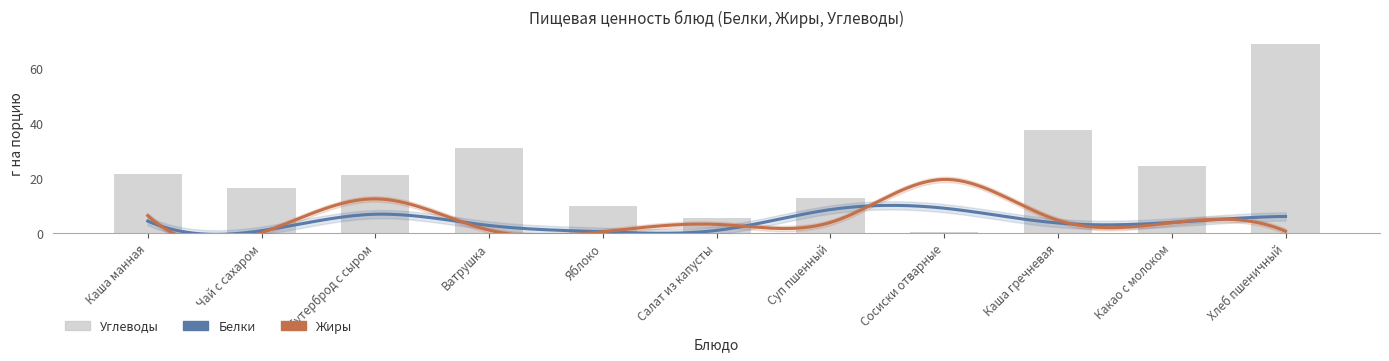

Read the Белки value at Суп пшенный.

8.5